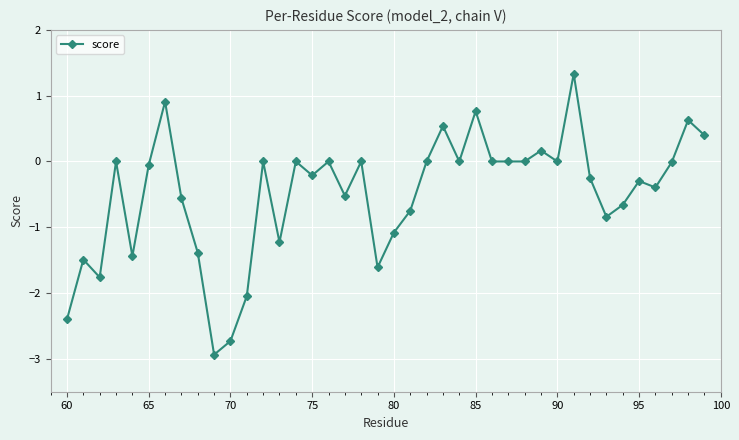

Count the number of categories in the chart.

40